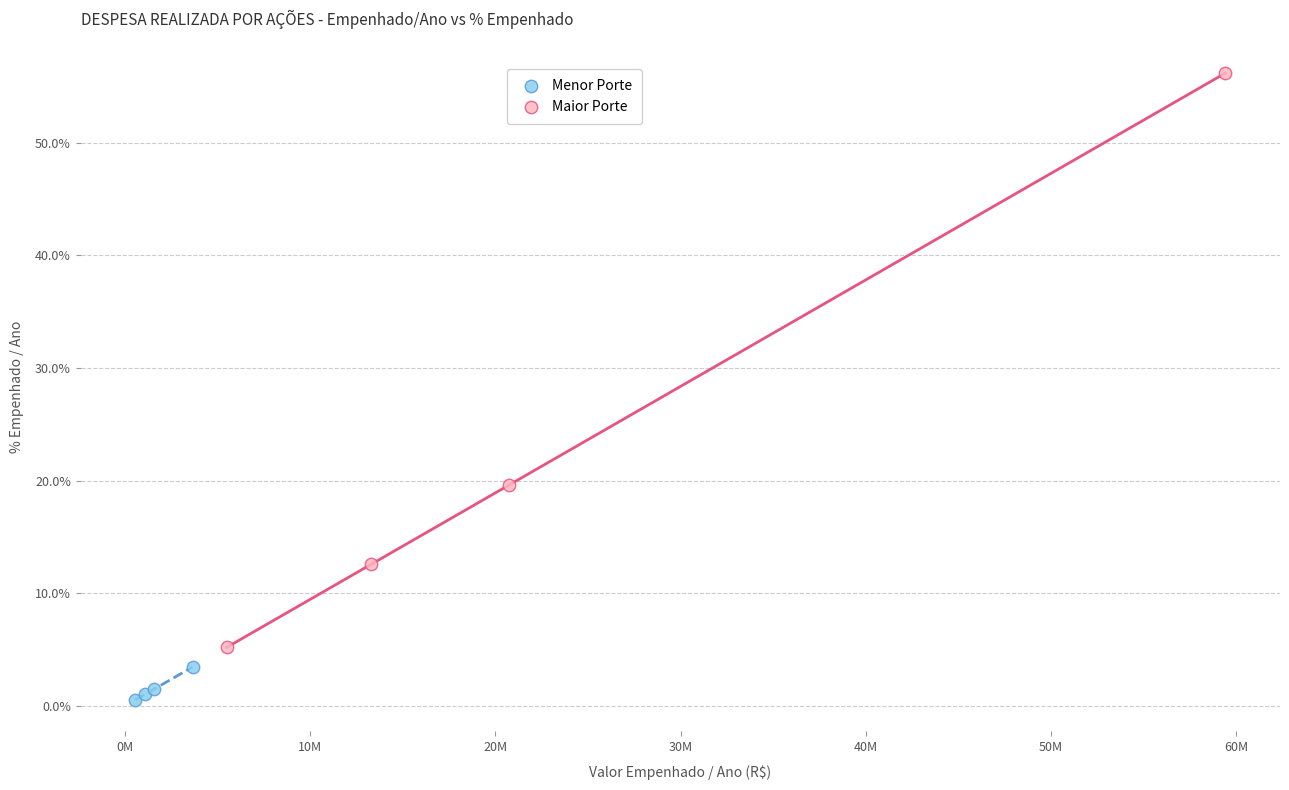

Which series contains the highest Y value?

Maior Porte